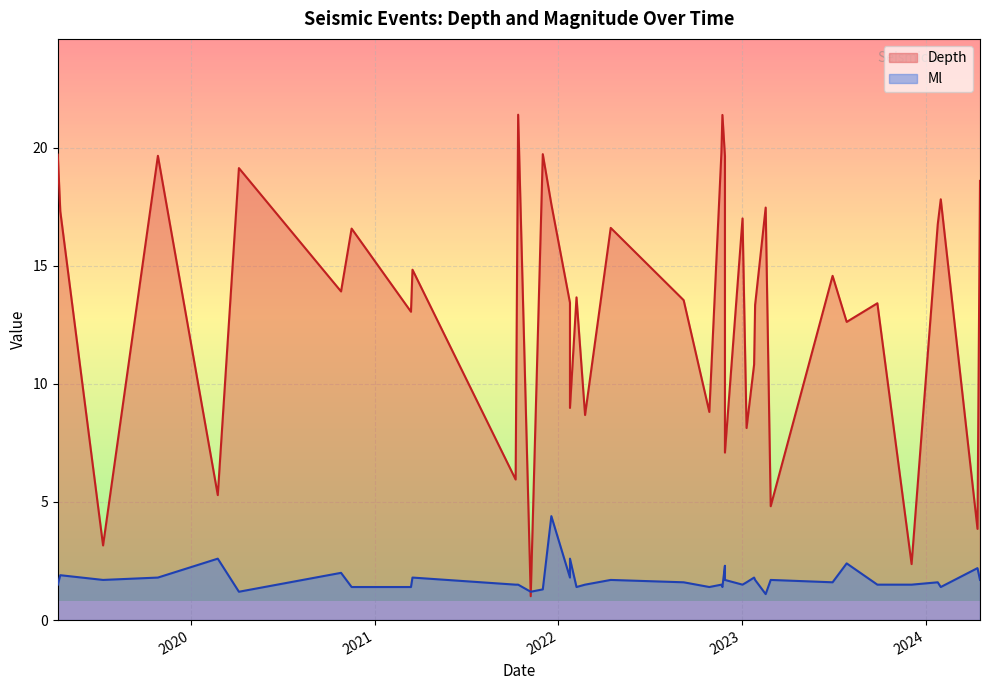

What is the difference between the second highest and minimum values in the Depth series?

20.4